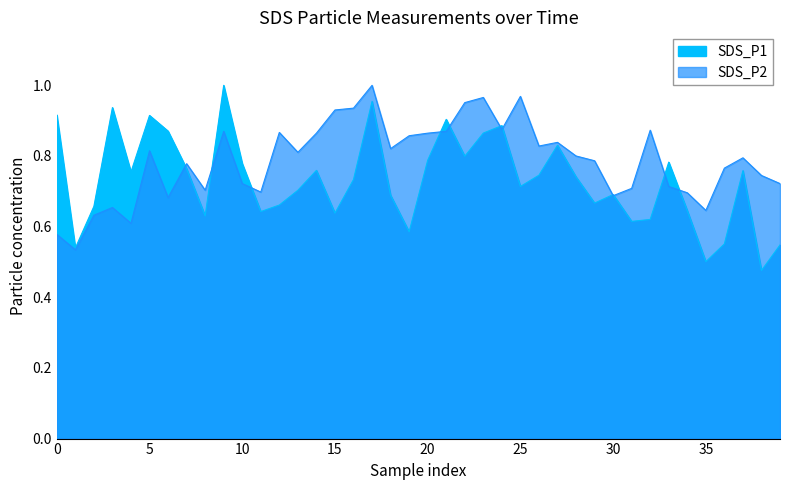

Rank the series by their maximum value, from lowest to highest.

SDS_P1, SDS_P2